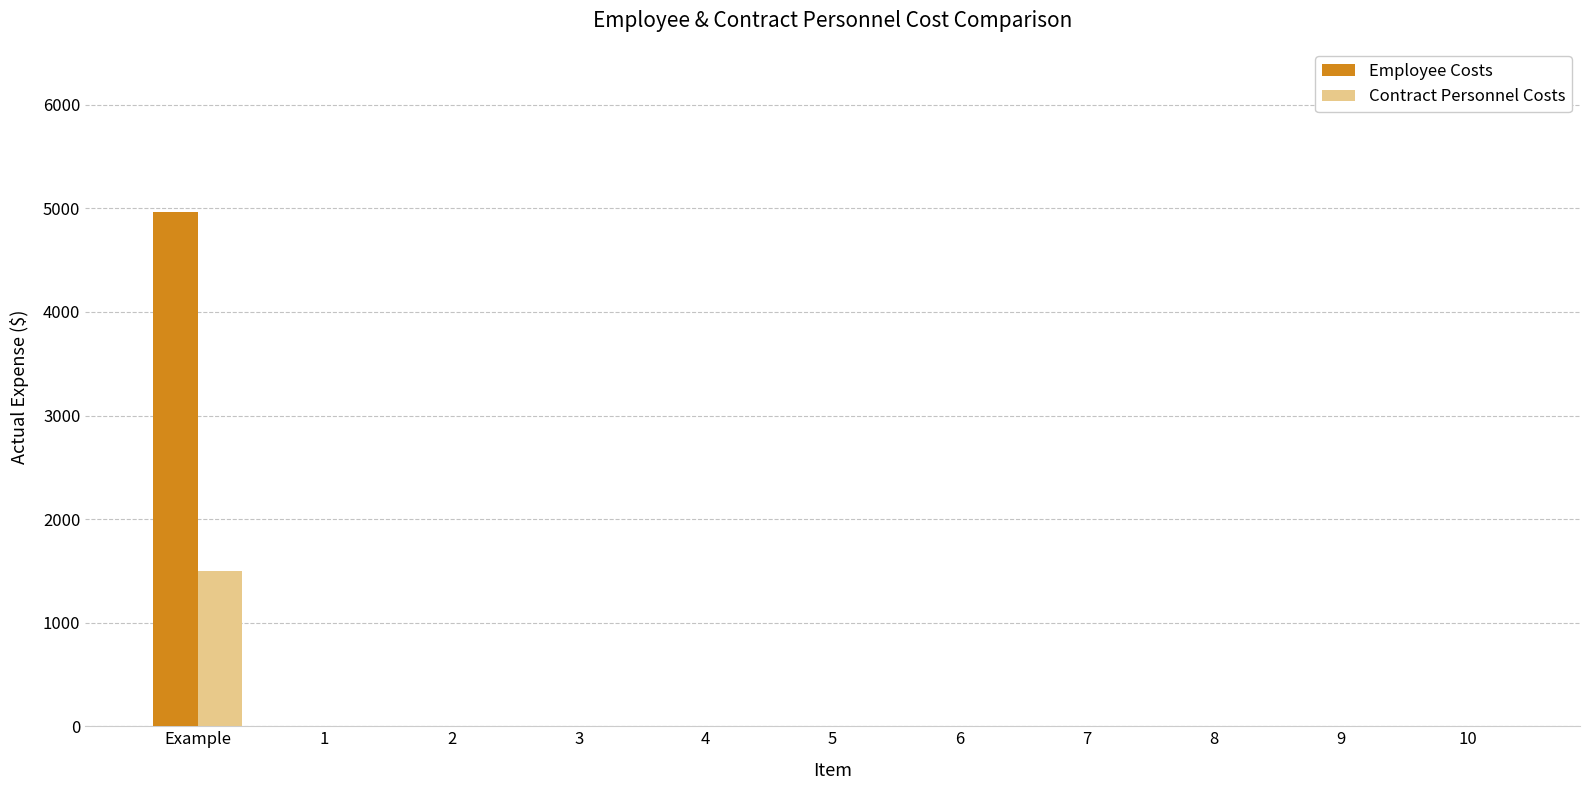

At which category is the sum across all series the highest?

Example